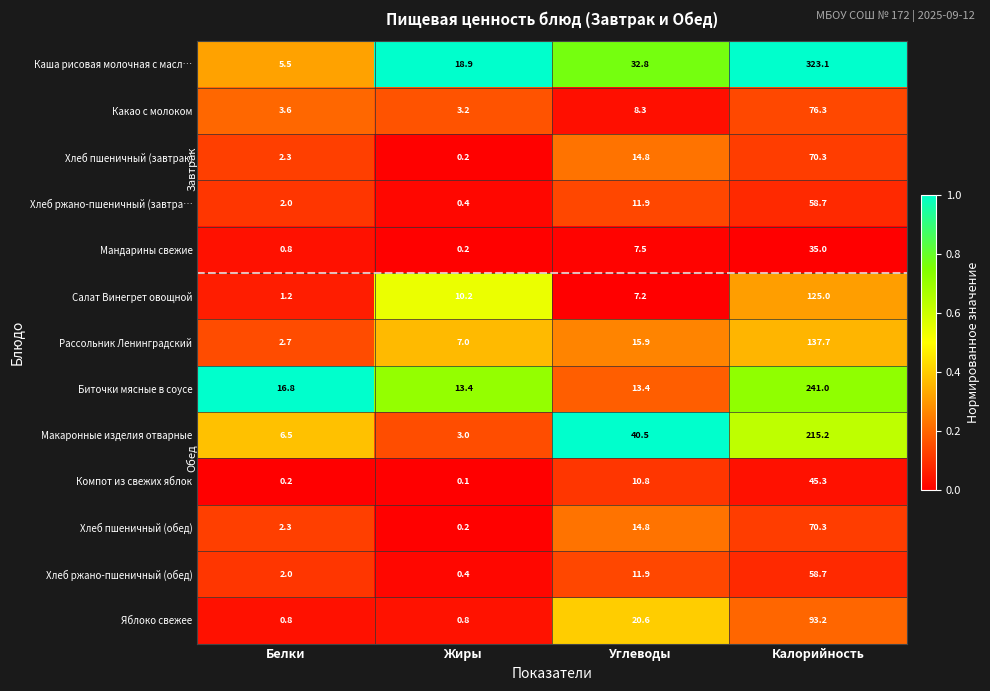

Which series has the largest range (max minus min)?

Каша рисовая молочная с масл…